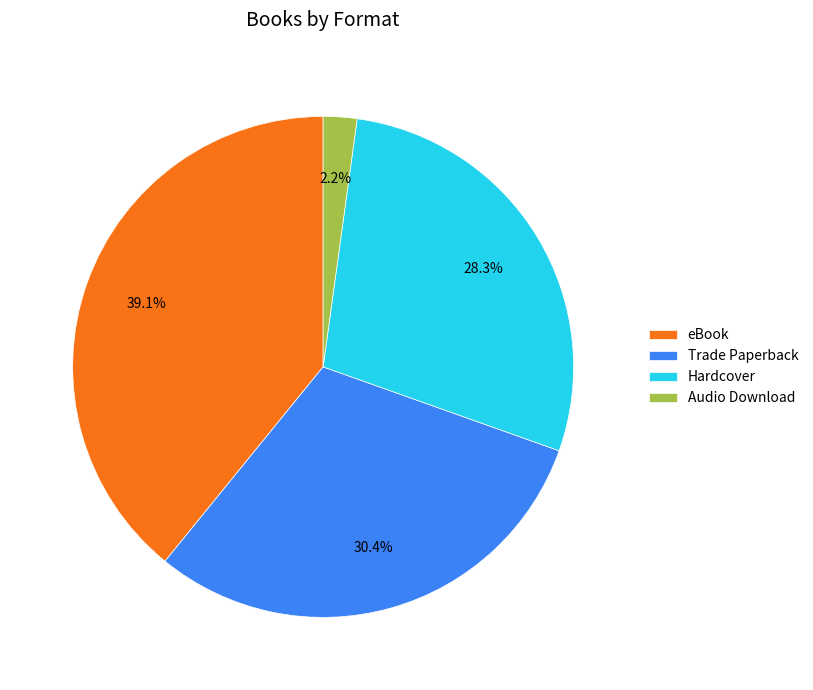

Between Audio Download and Trade Paperback, which is larger?

Trade Paperback